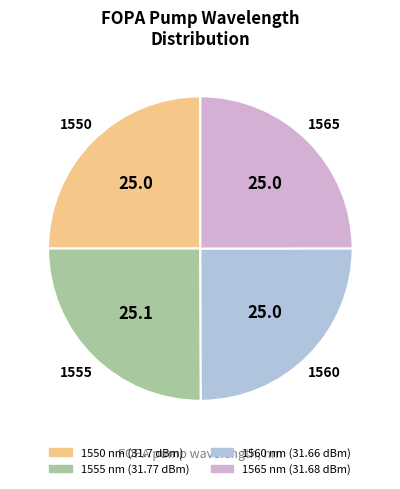

The 1555 slice represents 39% of the pie. True or false?

False